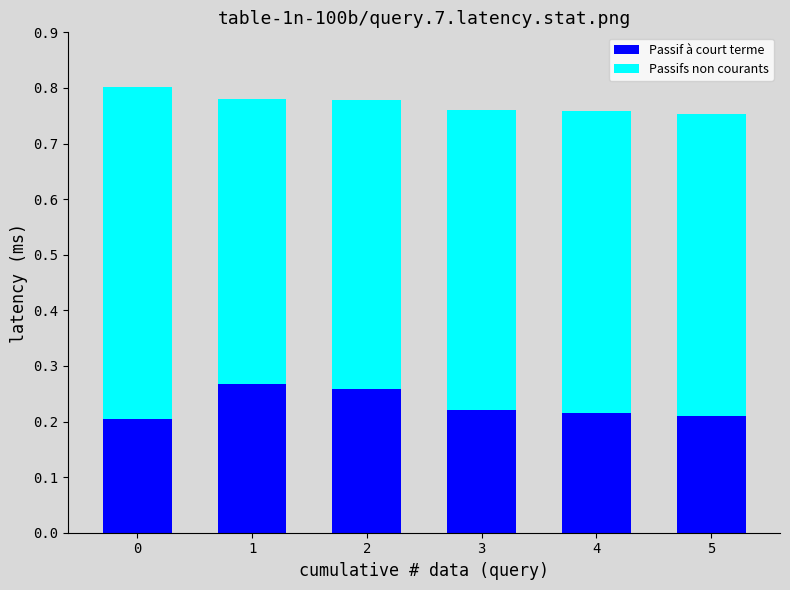

What is the total value across all series at 0?

0.8